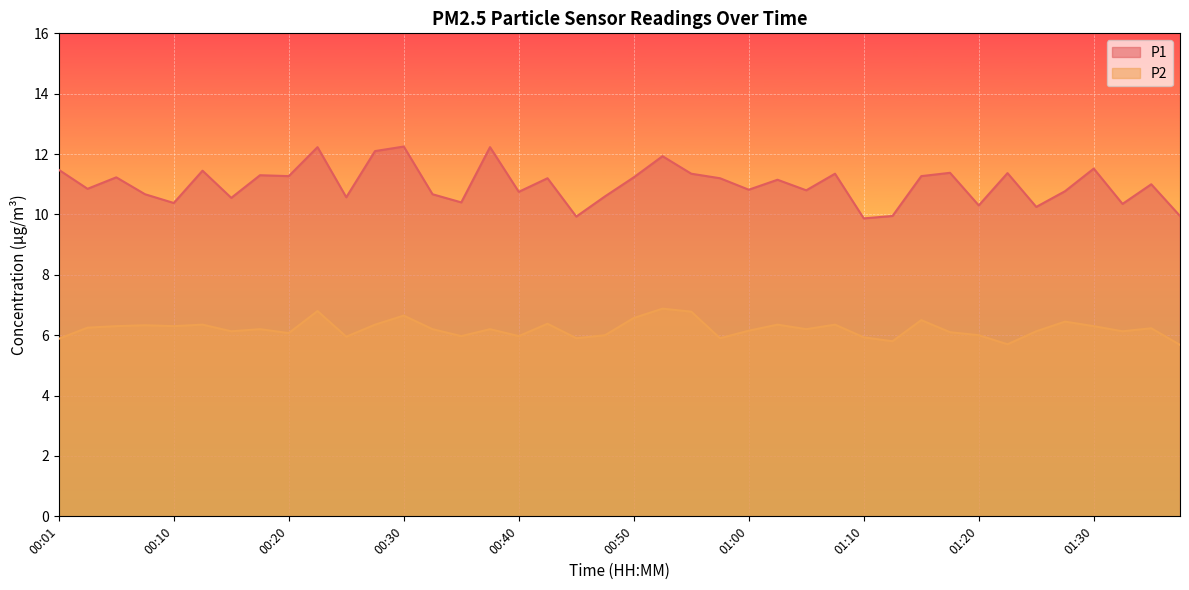

Rank the categories by P1 value from lowest to highest.

01:10, 00:45, 01:12, 01:37, 01:25, 01:20, 01:32, 00:10, 00:35, 00:15, 00:25, 00:48, 00:08, 00:33, 00:40, 01:27, 01:05, 01:00, 00:03, 01:34, 01:02, 00:43, 00:57, 00:05, 00:50, 00:20, 01:15, 00:18, 00:55, 01:07, 01:22, 01:17, 00:13, 00:01, 01:30, 00:52, 00:28, 00:23, 00:38, 00:30